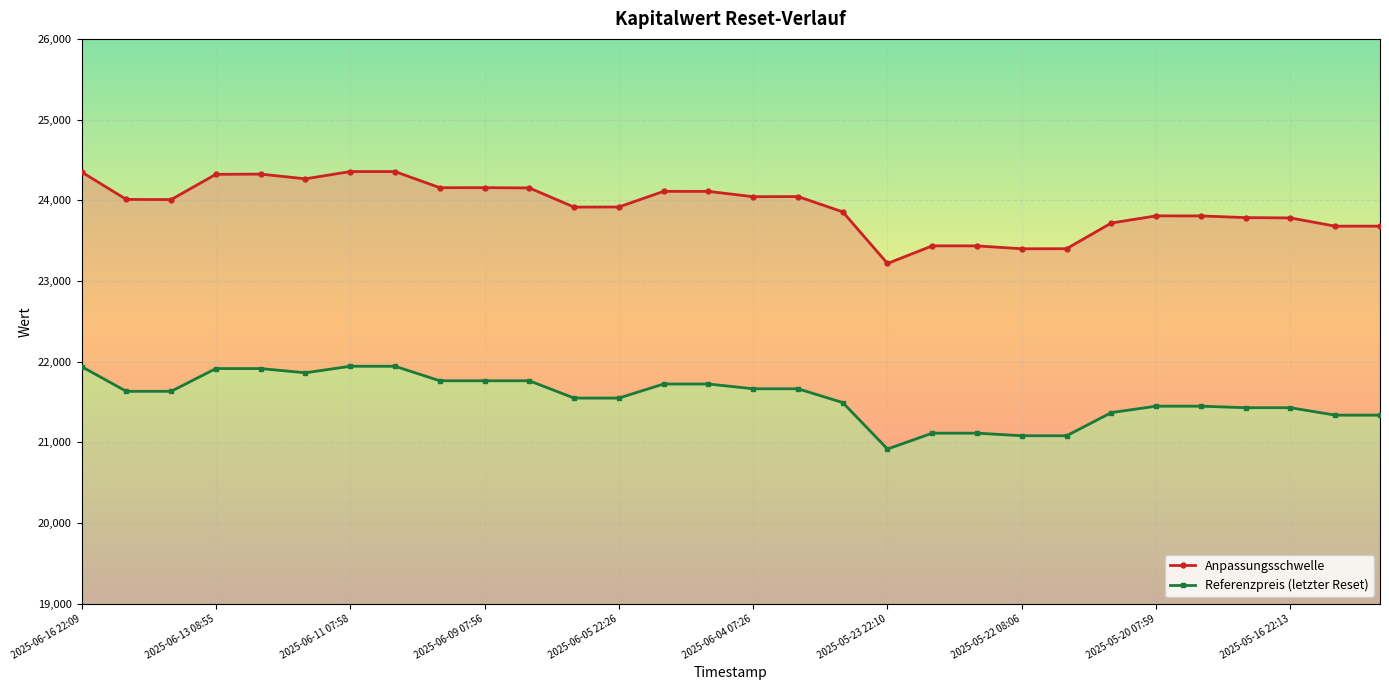

What is the sum of all Referenzpreis (letzter Reset) values?

646502.2